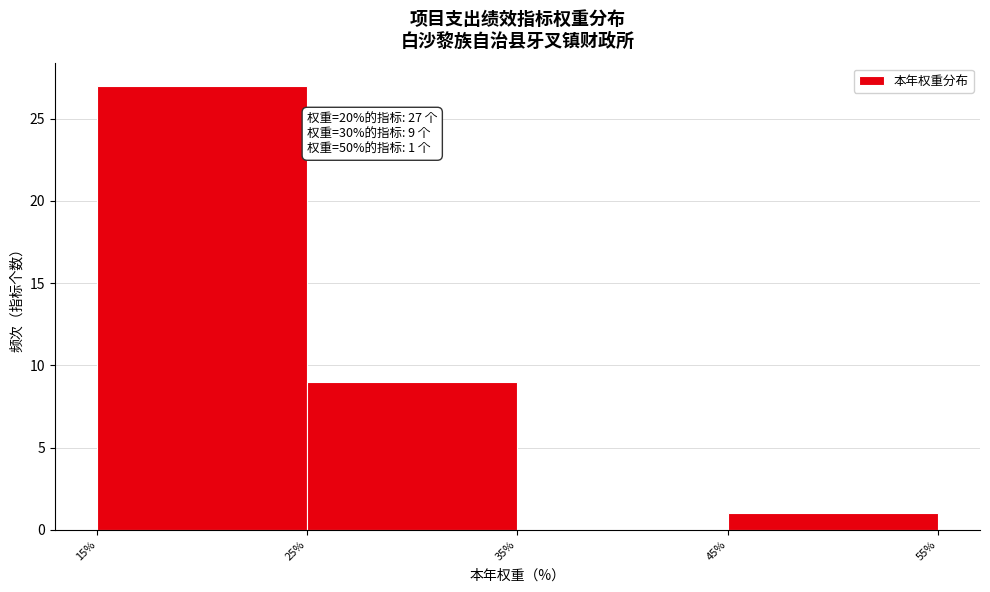

Which range on the x-axis has the tallest bar?

15% to 25%